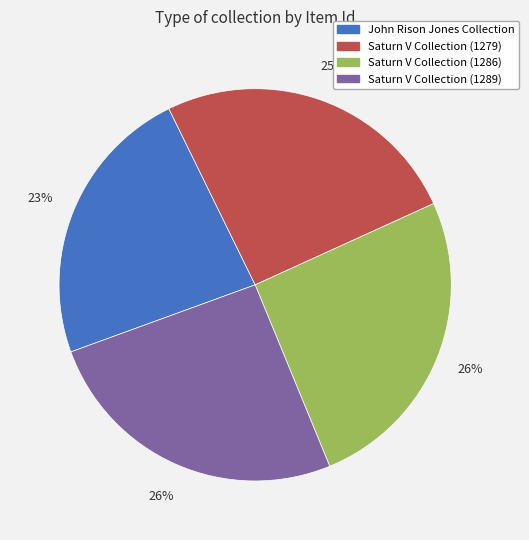

What percentage is the Saturn V Collection (1286) slice, to the nearest percent?

26%